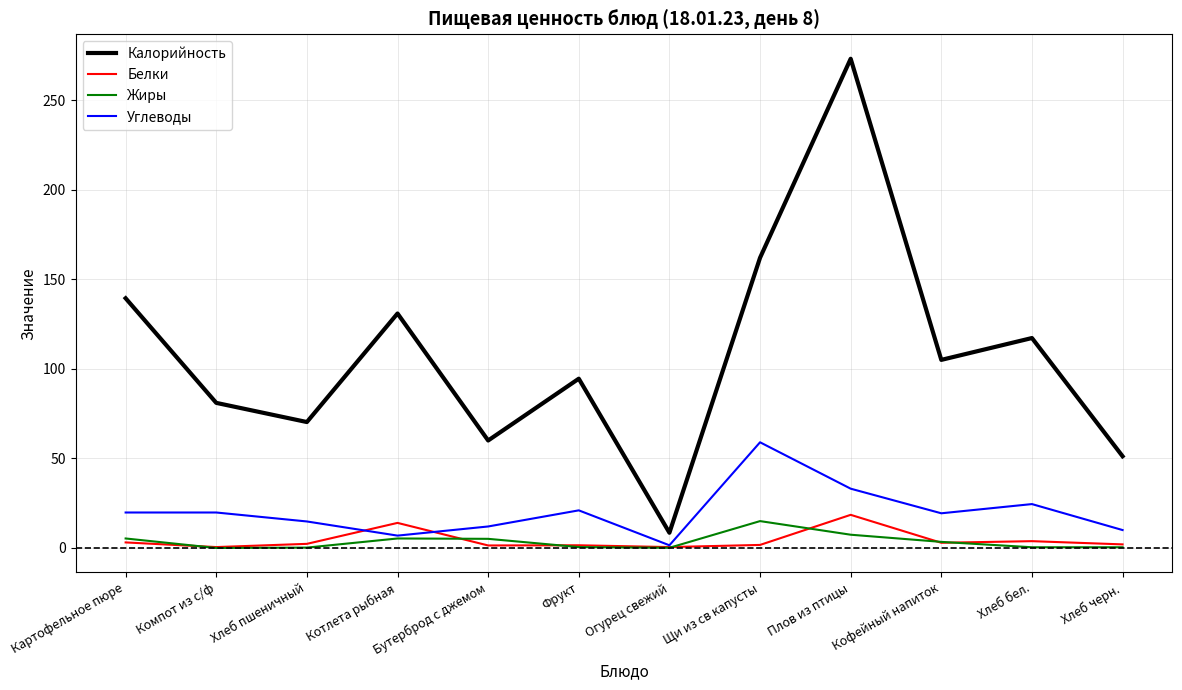

True or false: Углеводы and Калорийность intersect in this chart.

False